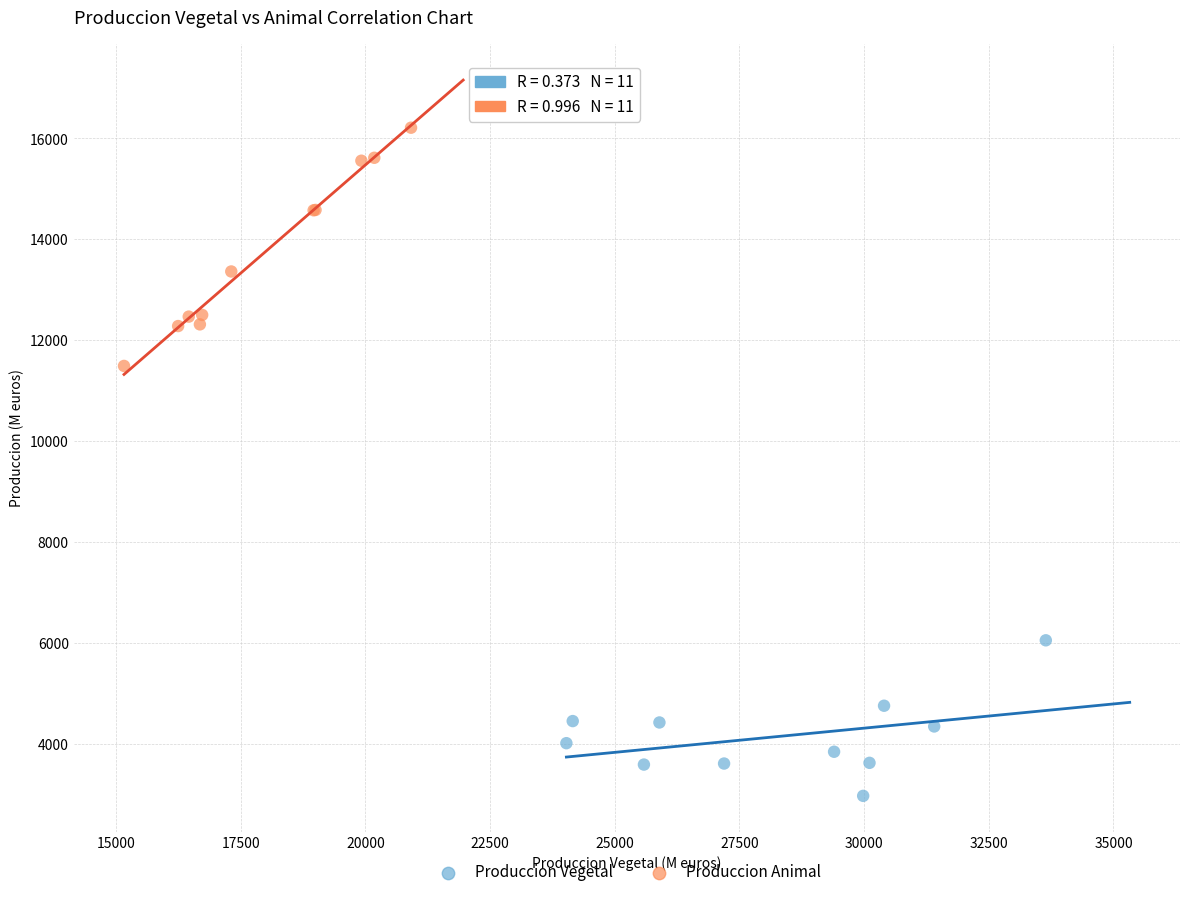

Which series has the largest Y range (max minus min)?

Produccion Animal